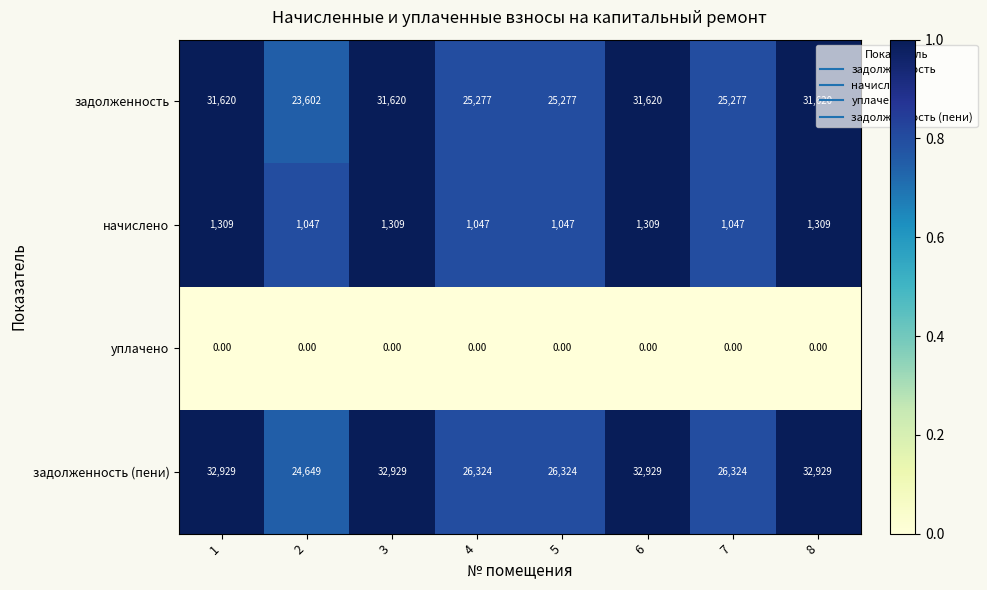

What is the difference between the highest and lowest values at 8?

32929